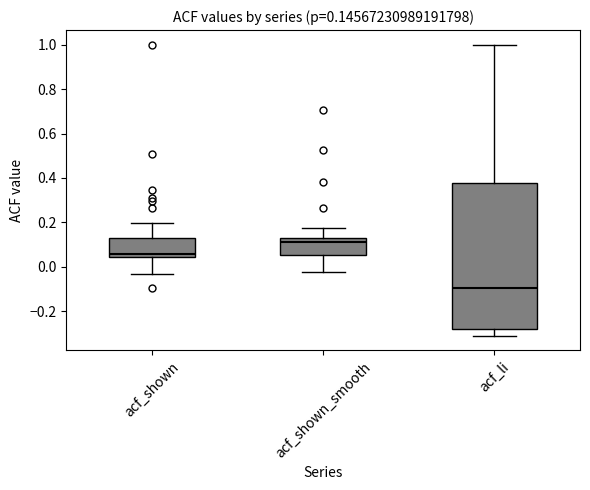

Which box's median line is the lowest?

acf_li